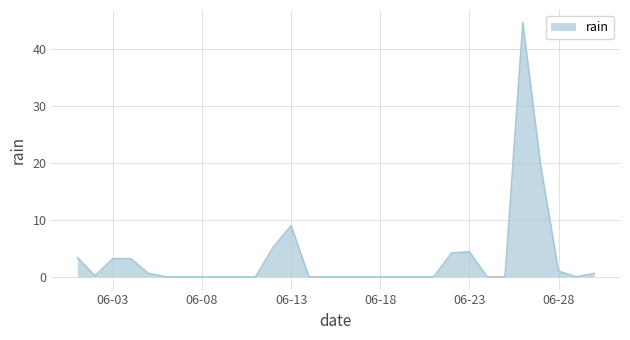

What is the greatest value displayed?

44.6